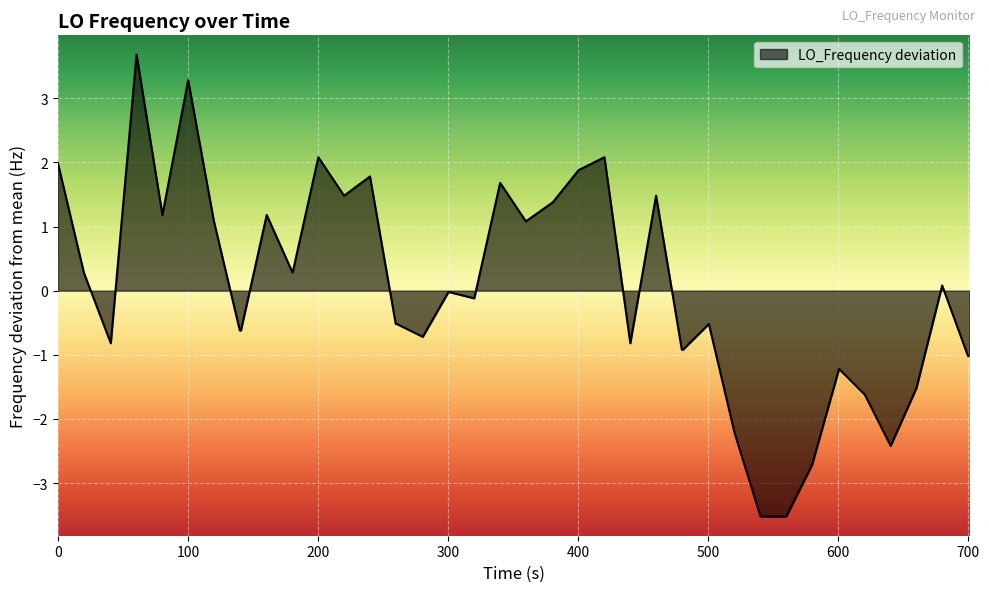

What is the smallest value displayed?

-3.5